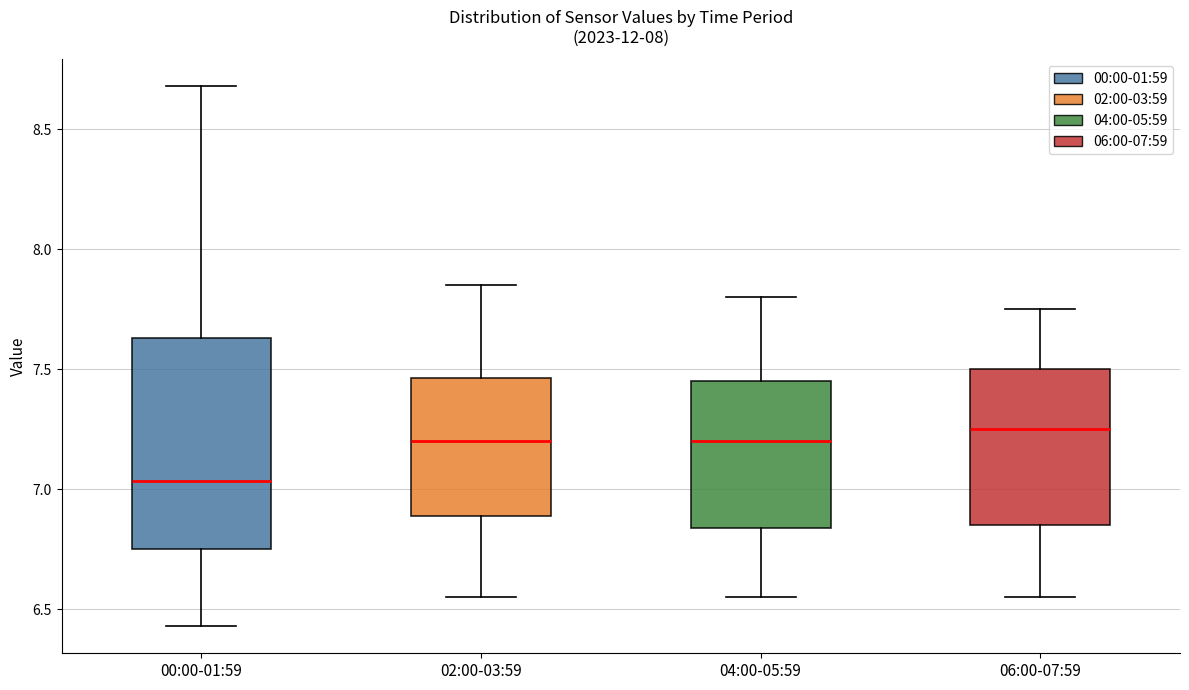

Reading left to right, transcribe this box plot: for each box, give where its median line is, the range the box spans, and where its two whiskers end, as read against the y-axis. The values are not printed on the chart, so give them approximately, as read against the axis.

00:00-01:59: median 7.05, box 6.75 to 7.65, whiskers 6.45 to 8.70
02:00-03:59: median 7.20, box 6.90 to 7.45, whiskers 6.55 to 7.85
04:00-05:59: median 7.20, box 6.85 to 7.45, whiskers 6.55 to 7.80
06:00-07:59: median 7.25, box 6.85 to 7.50, whiskers 6.55 to 7.75